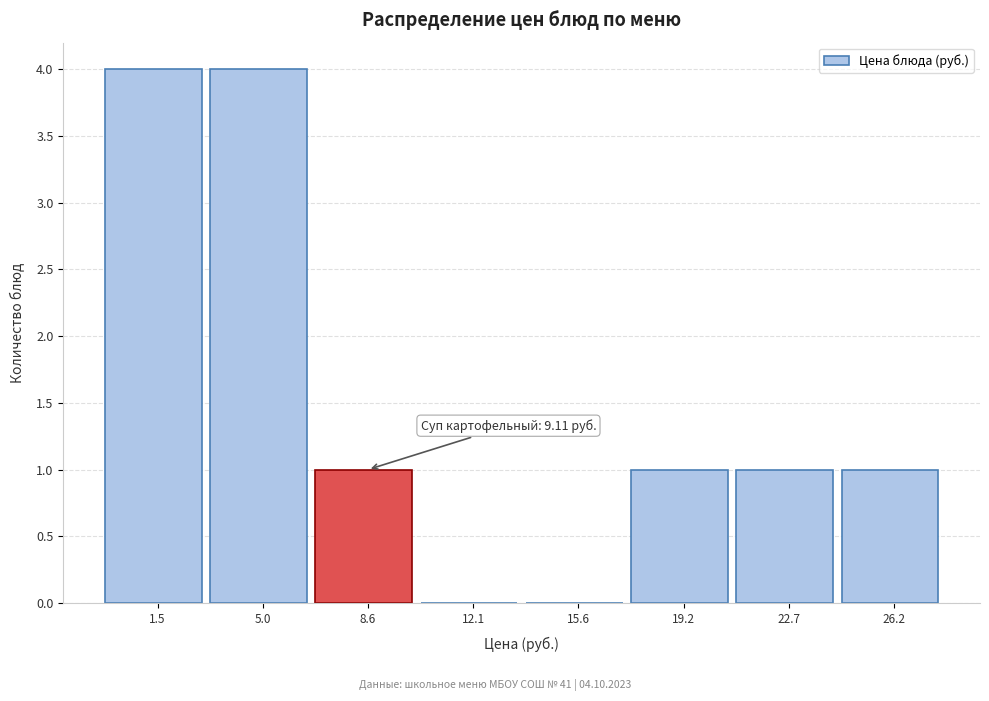

Reading left to right, extract all data points from this chart.

1.5=4	5.0=4	8.6=1	12.1=0	15.6=0	19.2=1	22.7=1	26.2=1